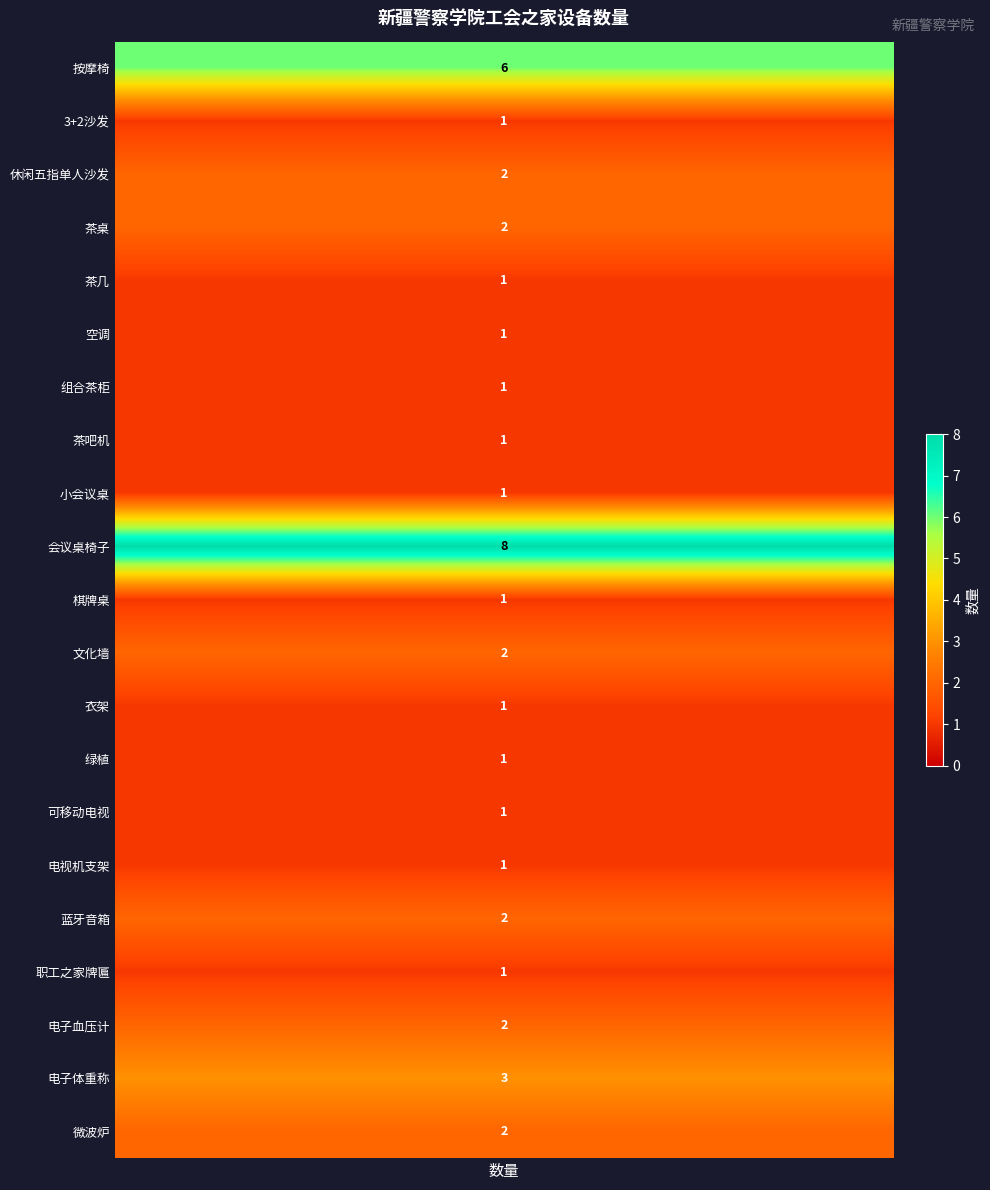

List the series in order of their peak value, lowest first.

3+2沙发, 茶几, 空调, 组合茶柜, 茶吧机, 小会议桌, 棋牌桌, 衣架, 绿植, 可移动电视, 电视机支架, 职工之家牌匾, 休闲五指单人沙发, 茶桌, 文化墙, 蓝牙音箱, 电子血压计, 微波炉, 电子体重称, 按摩椅, 会议桌椅子